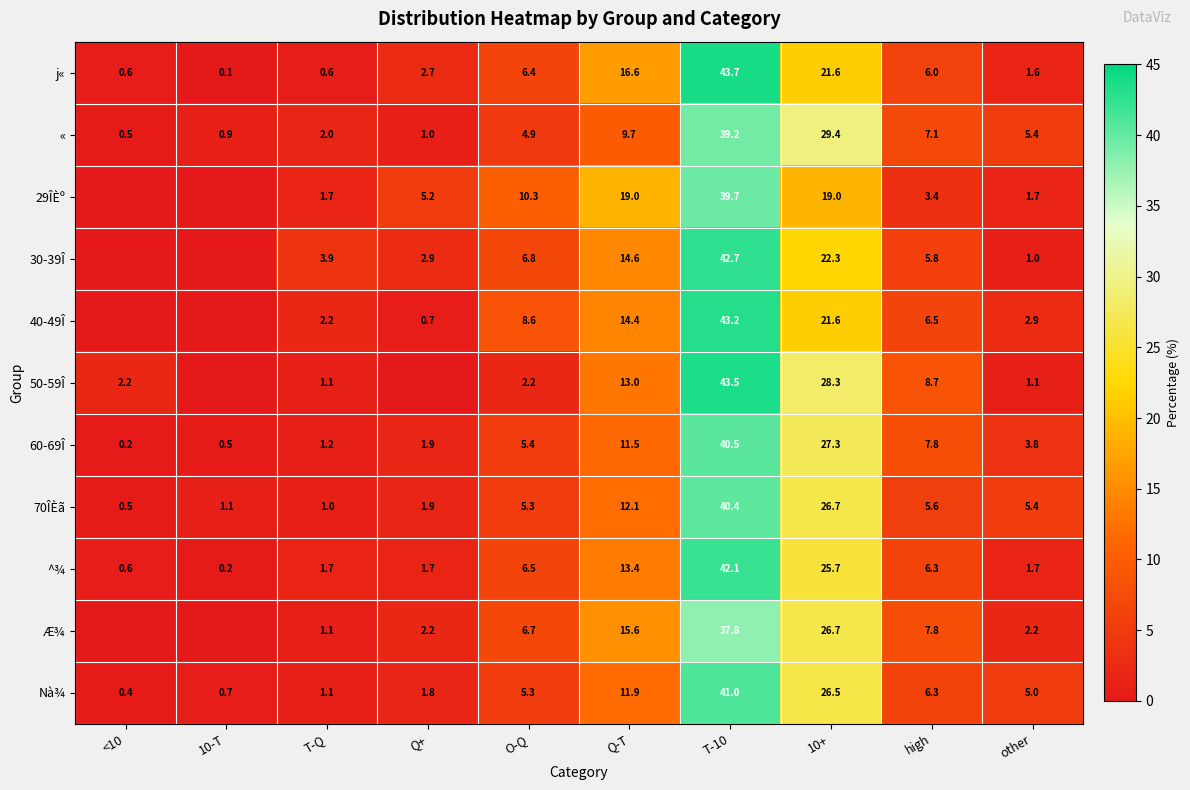

The value of Æ¾ at 10+ is 26.7. True or false?

True